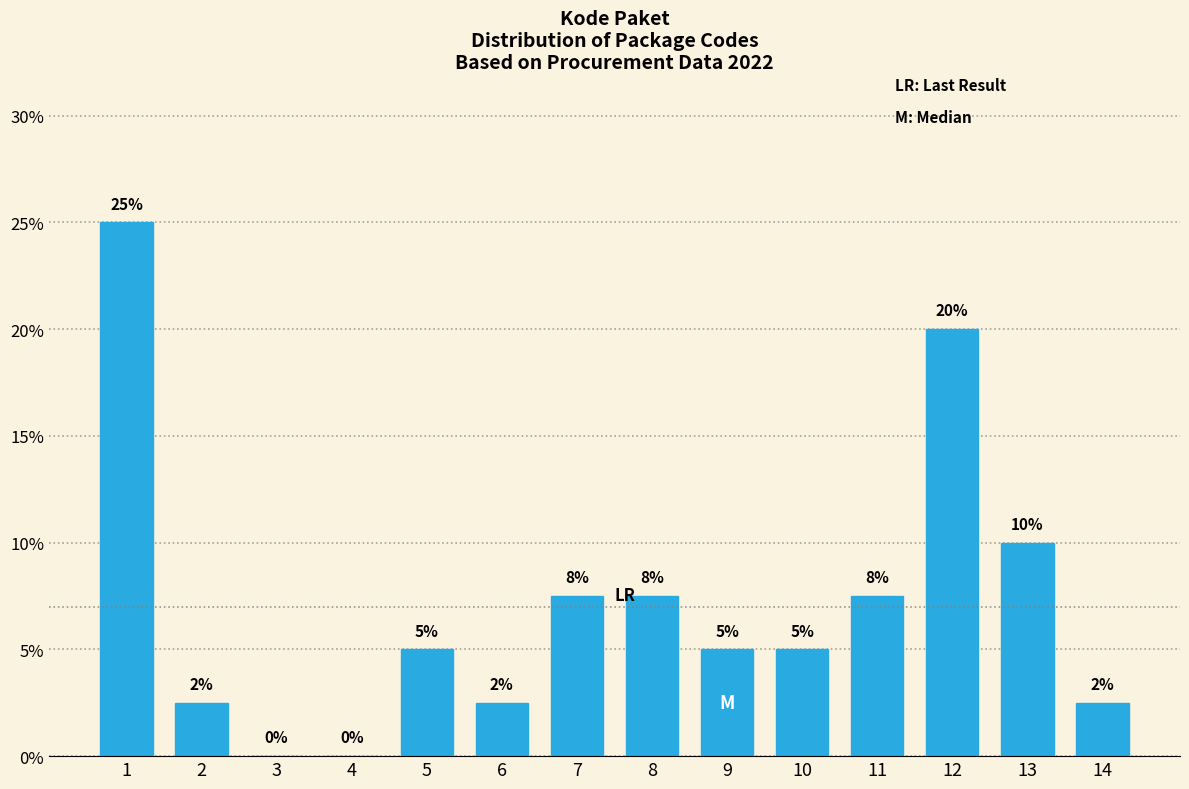

At which label is the value closest to 12?

13